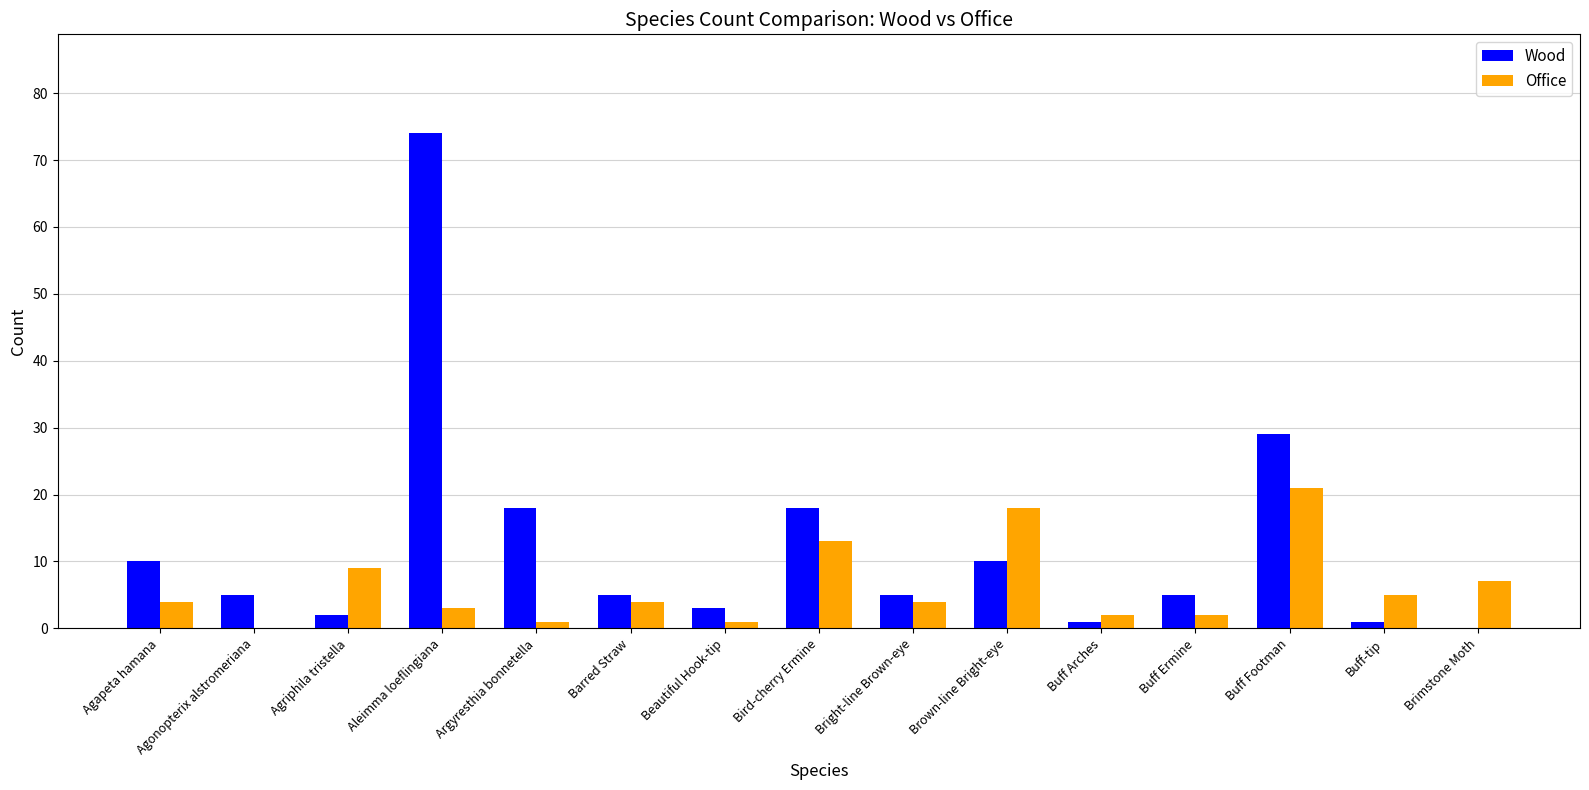

At which category does the chart reach its peak across all series?

Aleimma loeflingiana